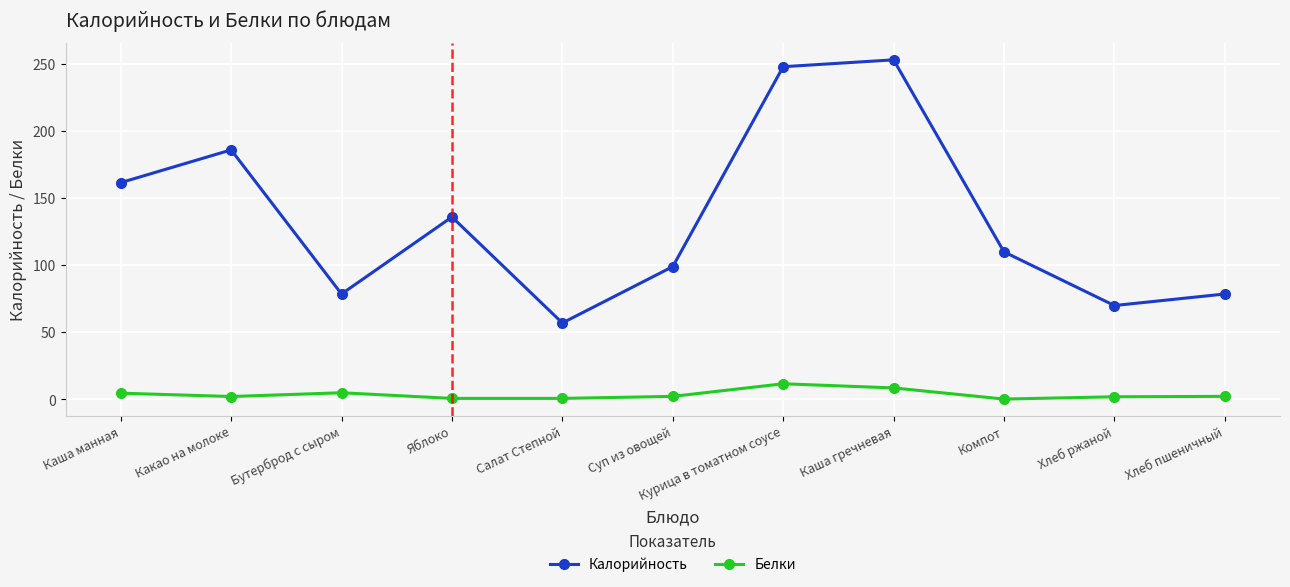

True or false: Белки and Калорийность cross at least once.

False